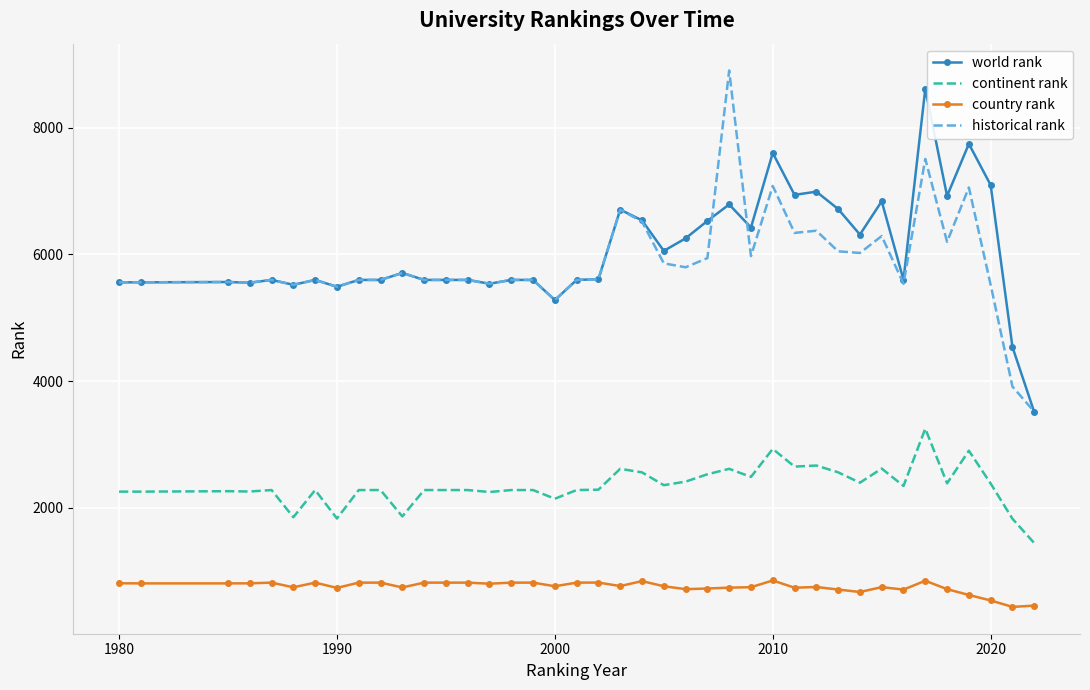

What is the minimum value shown in the chart?

438.0